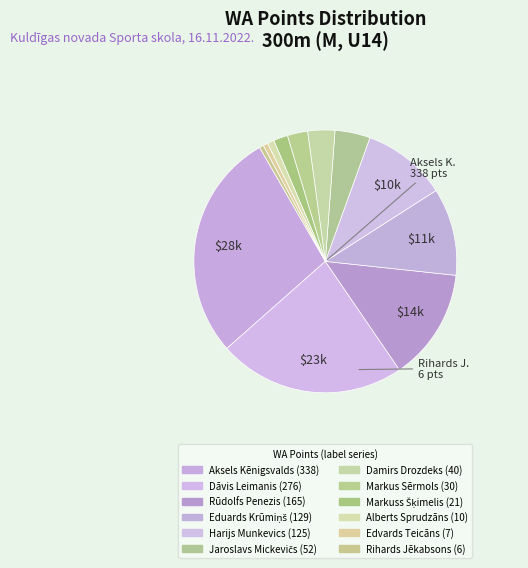

How many slices are in this pie chart?

12